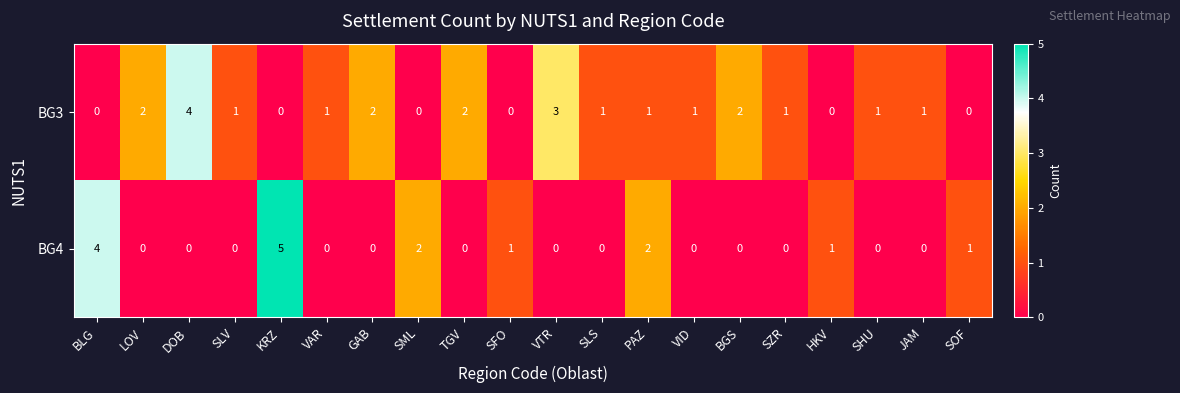

Rank the series by their maximum value, from lowest to highest.

BG3, BG4